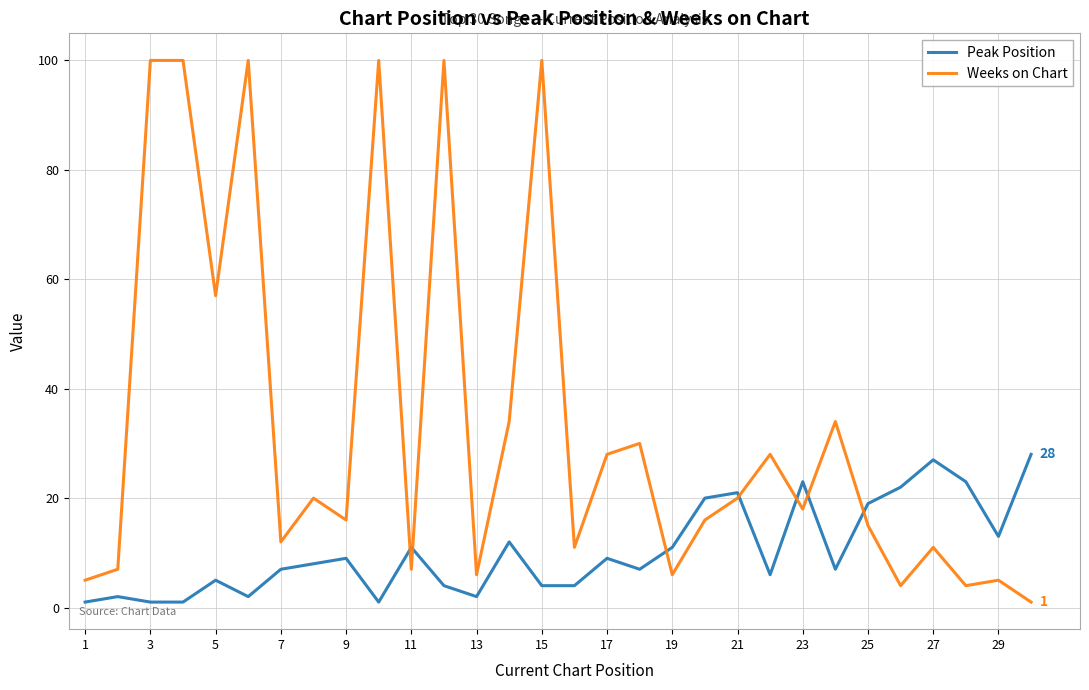

List the series in order of their overall mean, lowest first.

Peak Position, Weeks on Chart